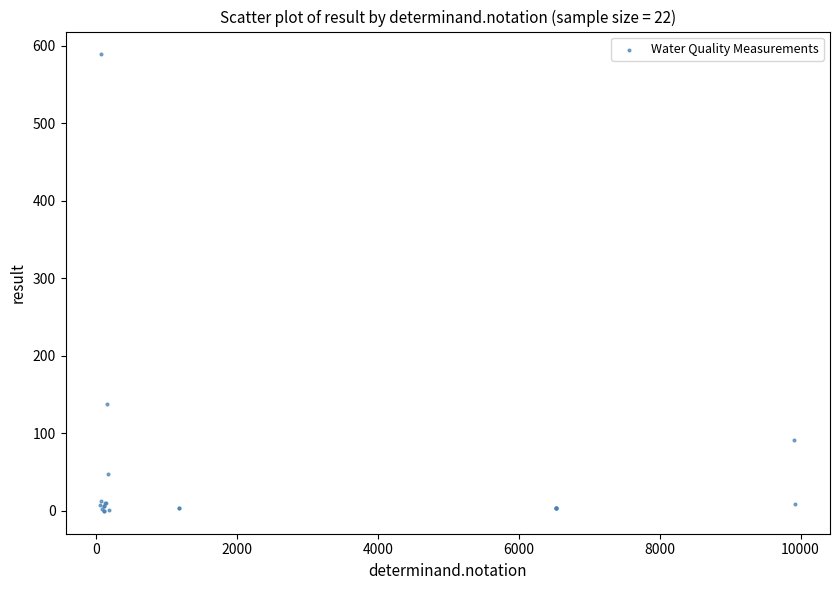

What Y value in the scatter plot is closest to 294?

138.0